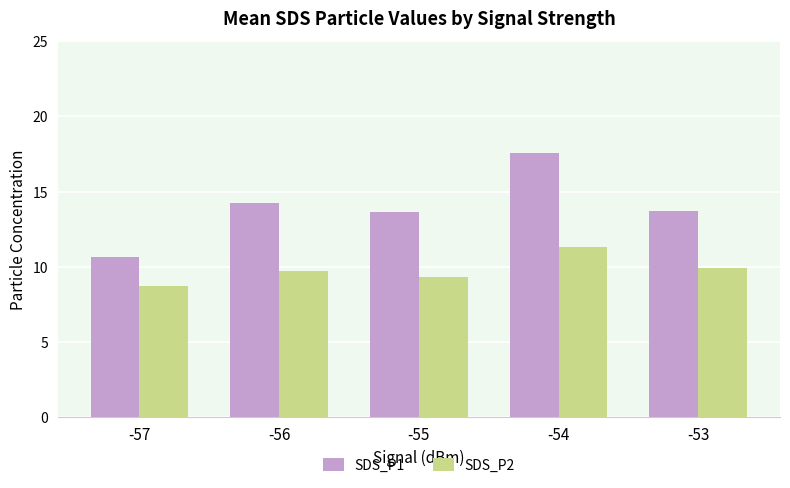

Is it true that SDS_P1 equals 7.2 at -57?

False